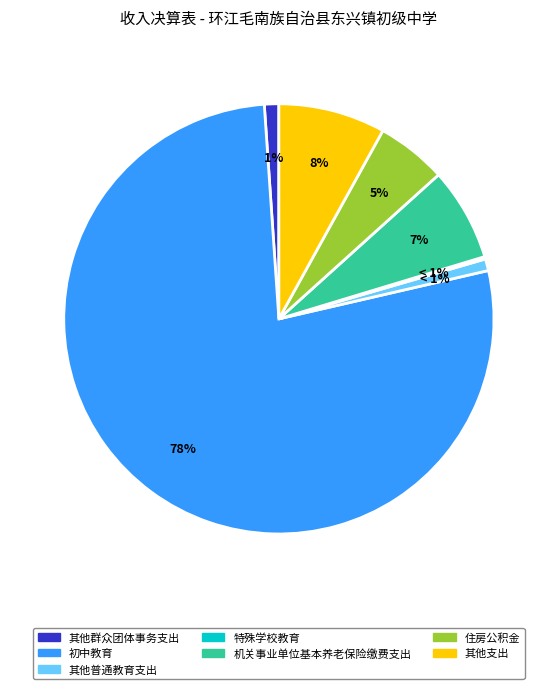

Count the number of slices in the pie.

7